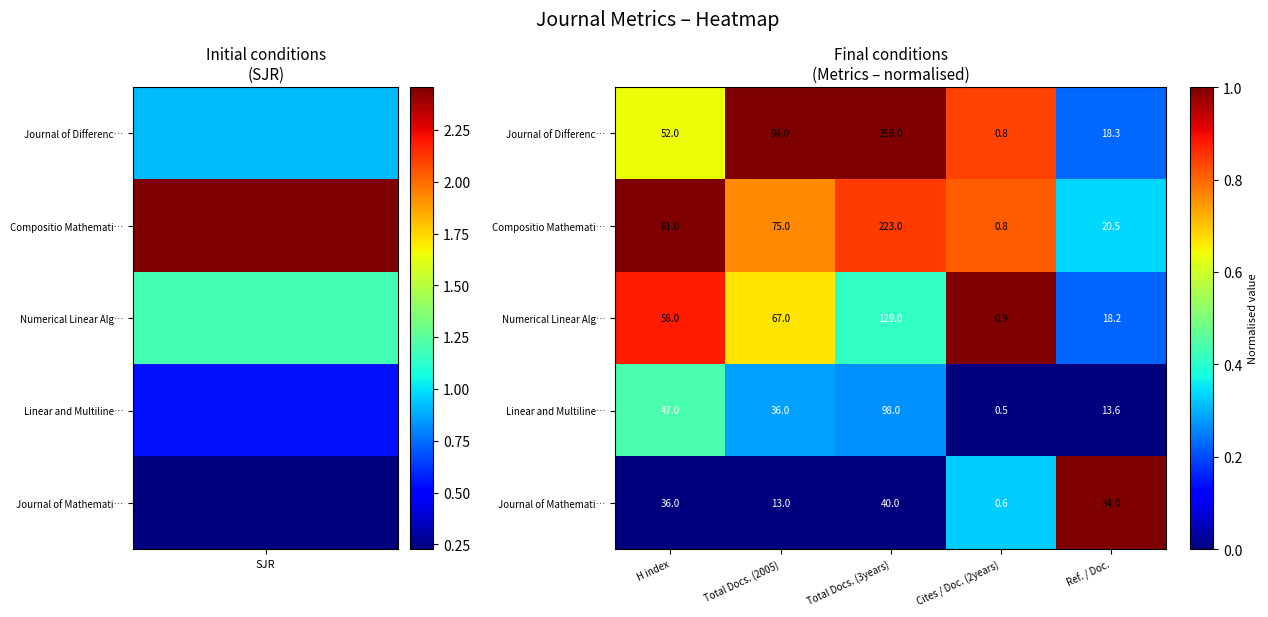

The value of Linear and Multiline… at Total Docs. (2005) is 36.0. True or false?

True